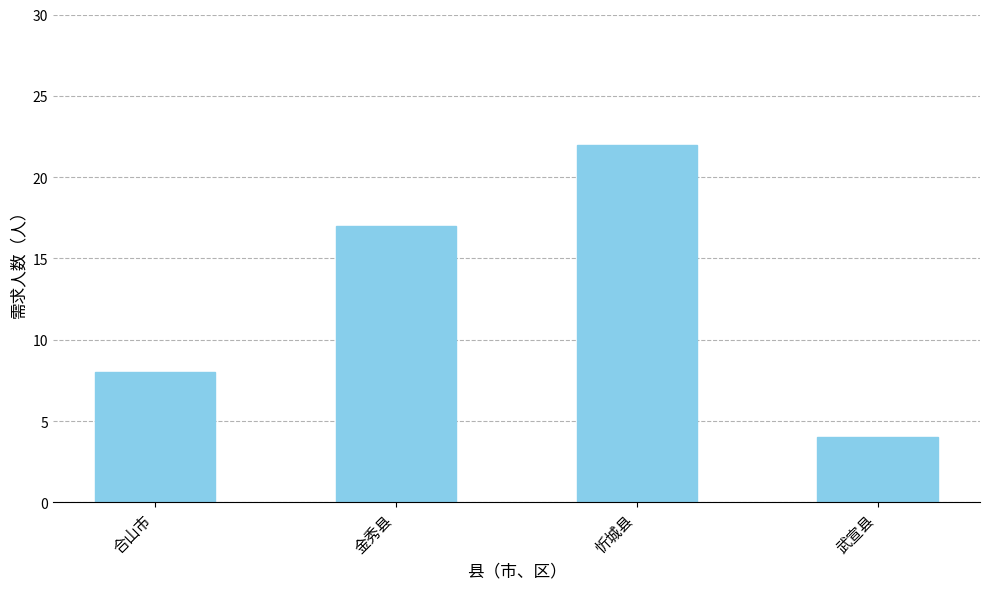

What is the label of the 1st bar from the left?

合山市